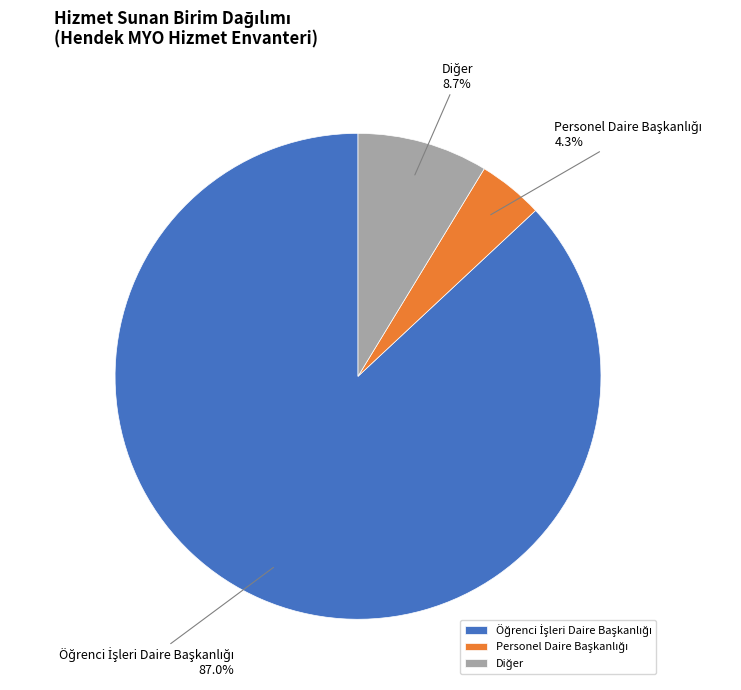

To the nearest percent, what is the average slice percentage?

33%